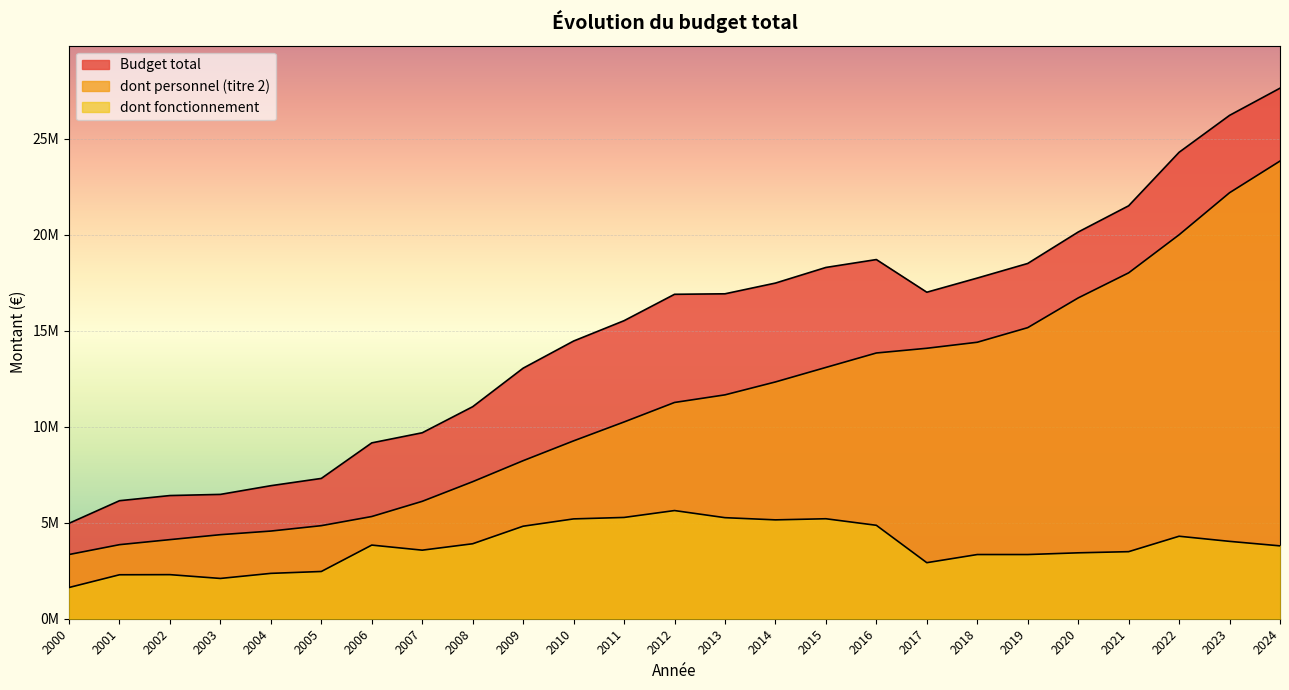

Where is dont fonctionnement nearest to the value 3630733?

2007